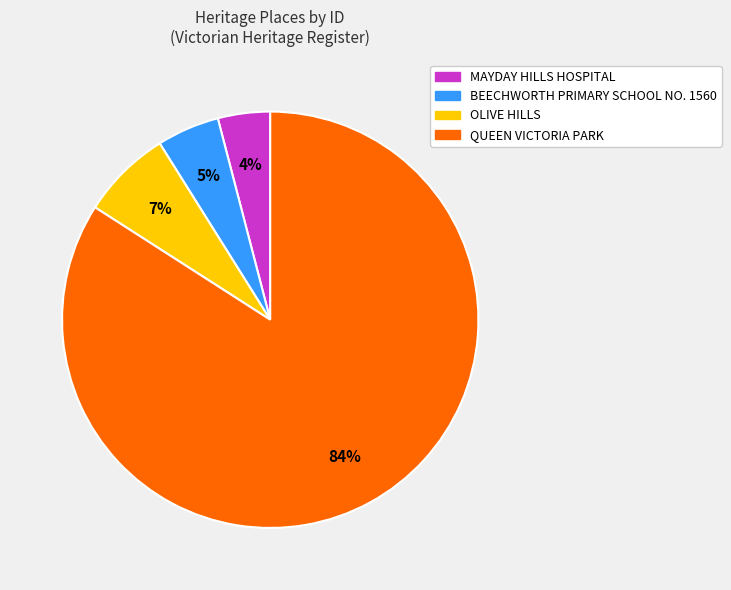

Does BEECHWORTH PRIMARY SCHOOL NO. 1560 represent more than half of the total?

No